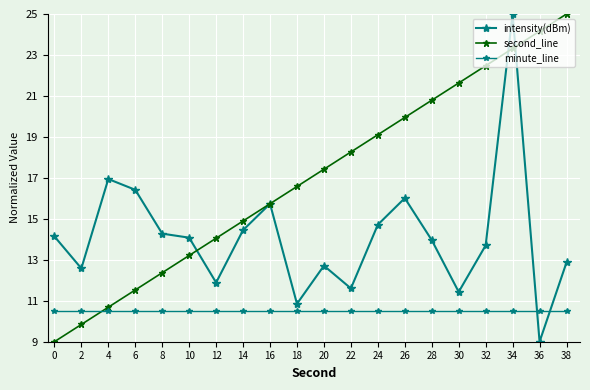

At which category does the chart reach its minimum across all series?

36